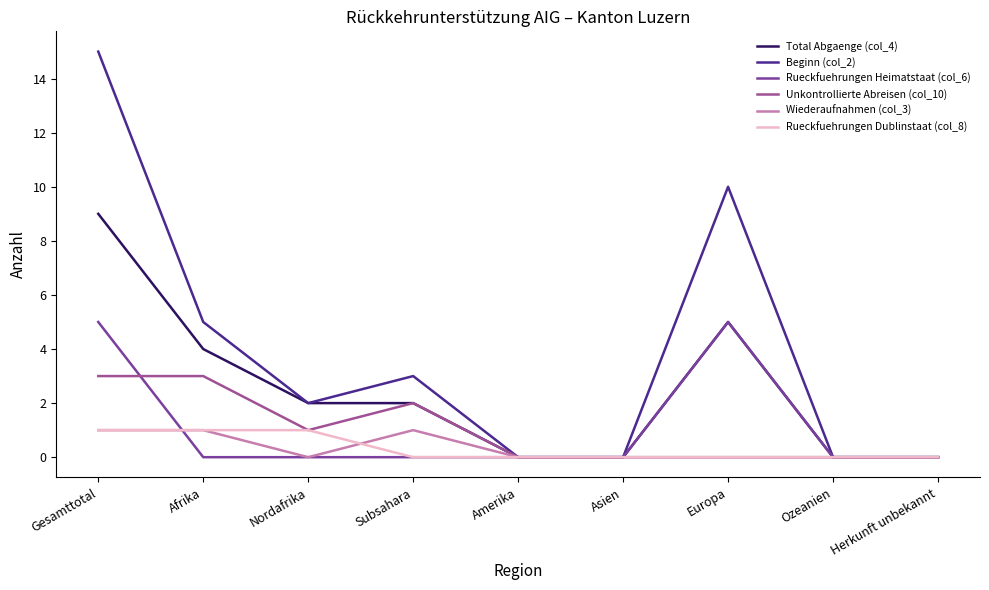

Read the Unkontrollierte Abreisen (col_10) value at Gesamttotal.

3